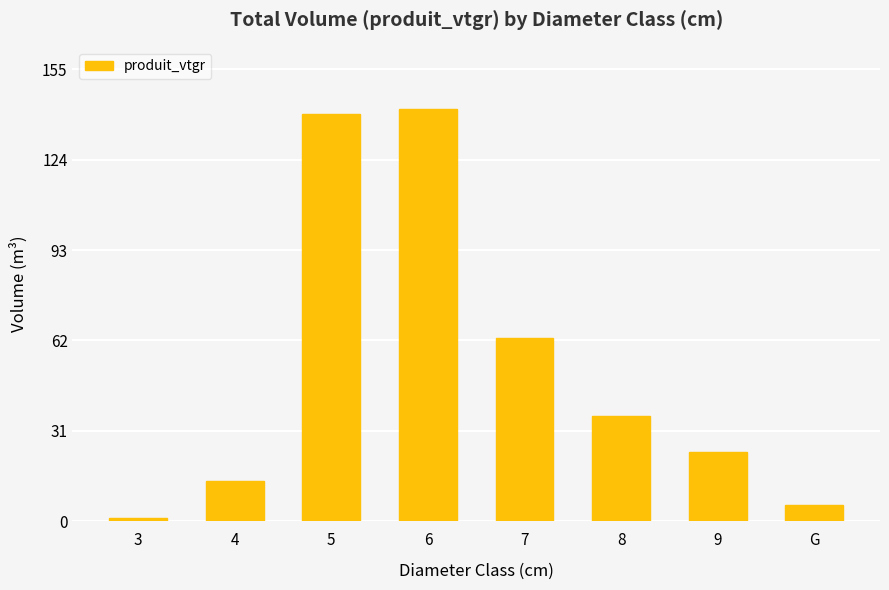

How many data points are less than 35?

4